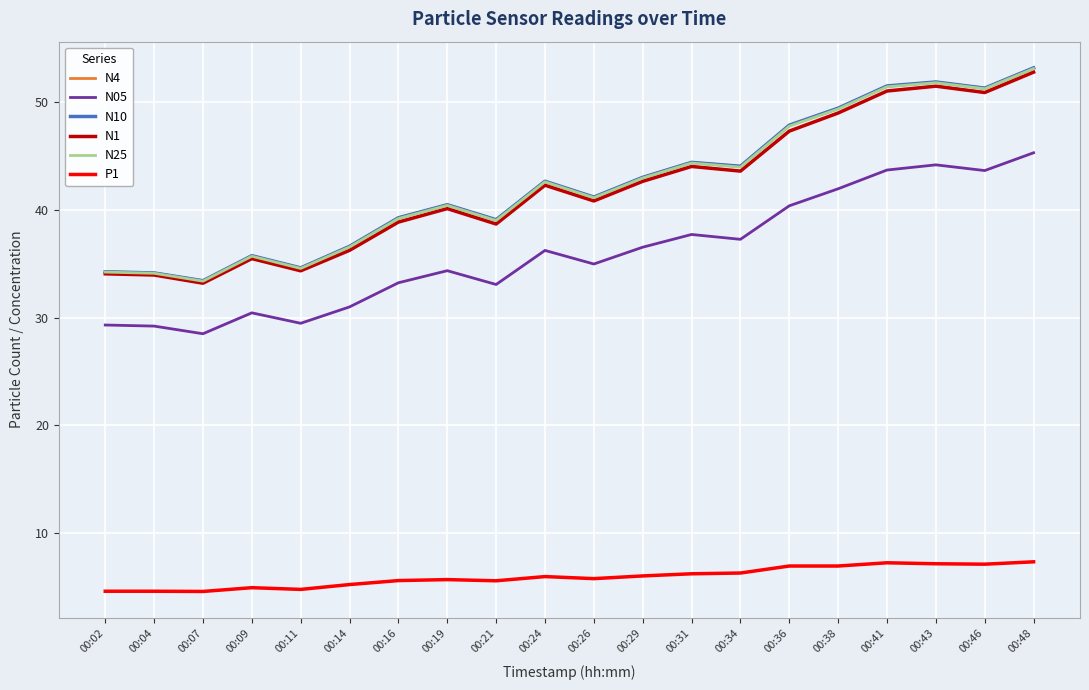

What is the difference between the highest and lowest values at 00:38?

42.5